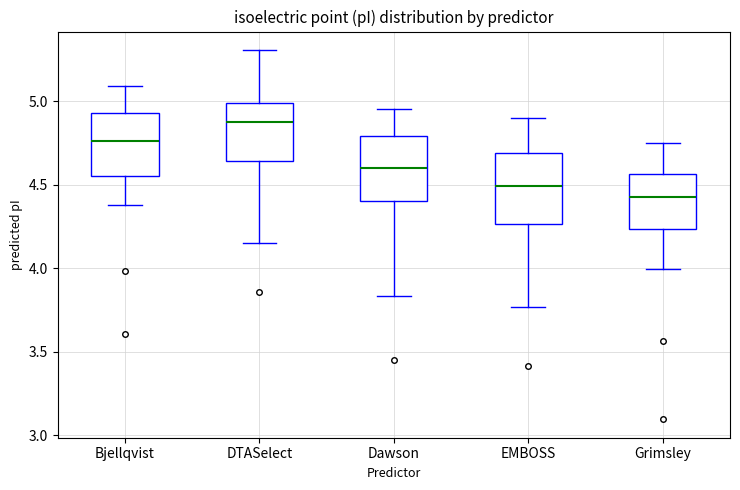

Which box has the highest median line?

DTASelect